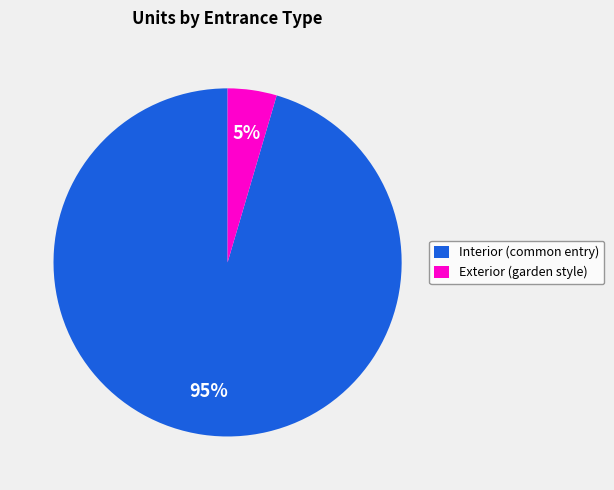

To the nearest percent, what is the combined percentage of Interior (common entry) and Exterior (garden style)?

100%